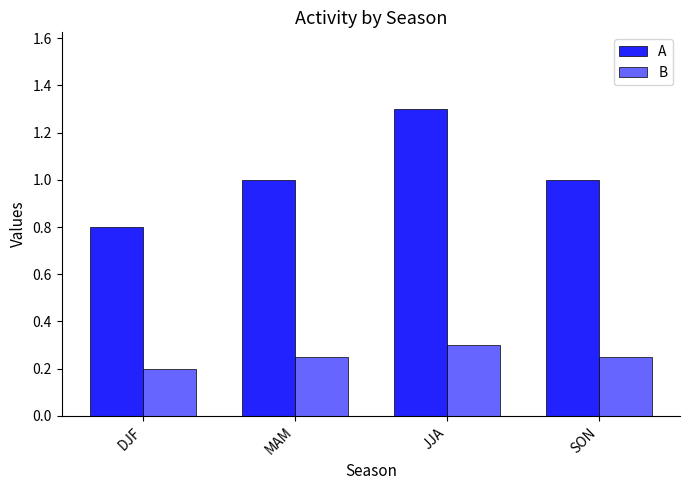

What is the value of the B bar at the 3rd from the left?

0.3